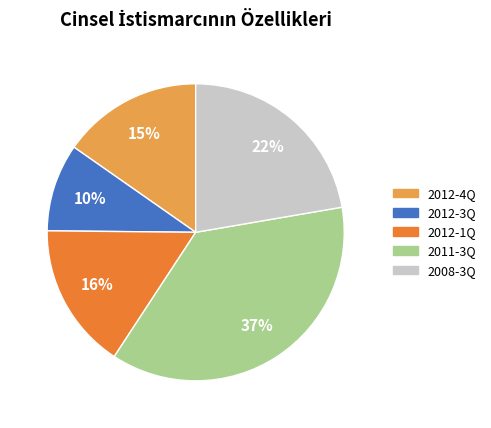

Rank the categories by value from lowest to highest.

2012-3Q, 2012-4Q, 2012-1Q, 2008-3Q, 2011-3Q